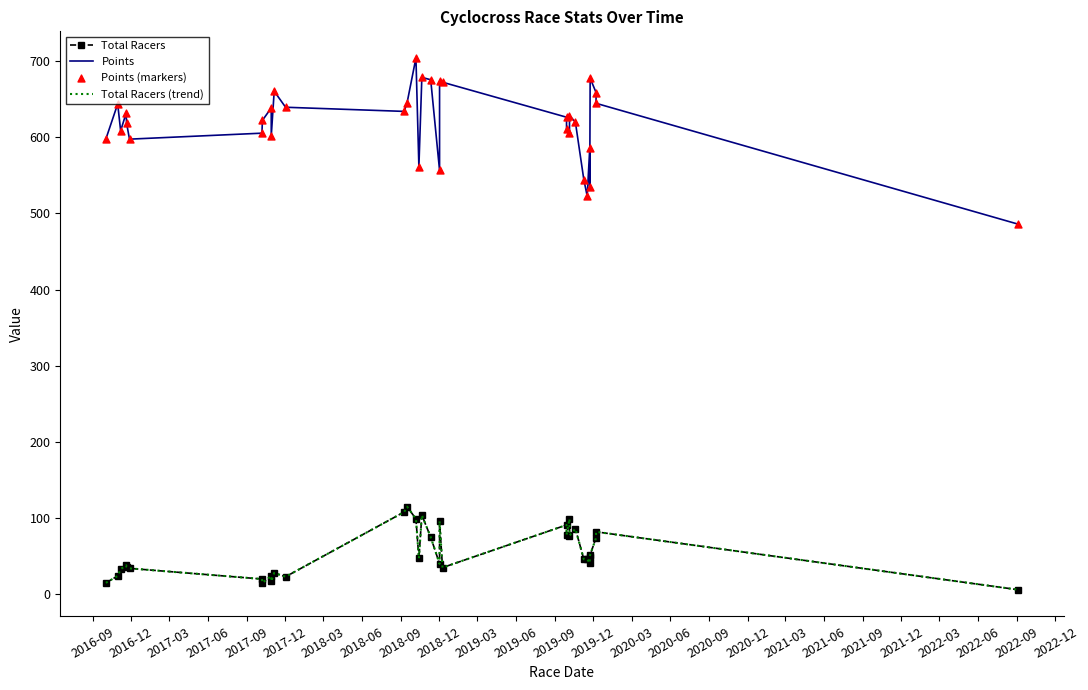

Is the value of Points (markers) at 2018-12 greater than the value of Total Racers (trend) at 2020-06?

Yes